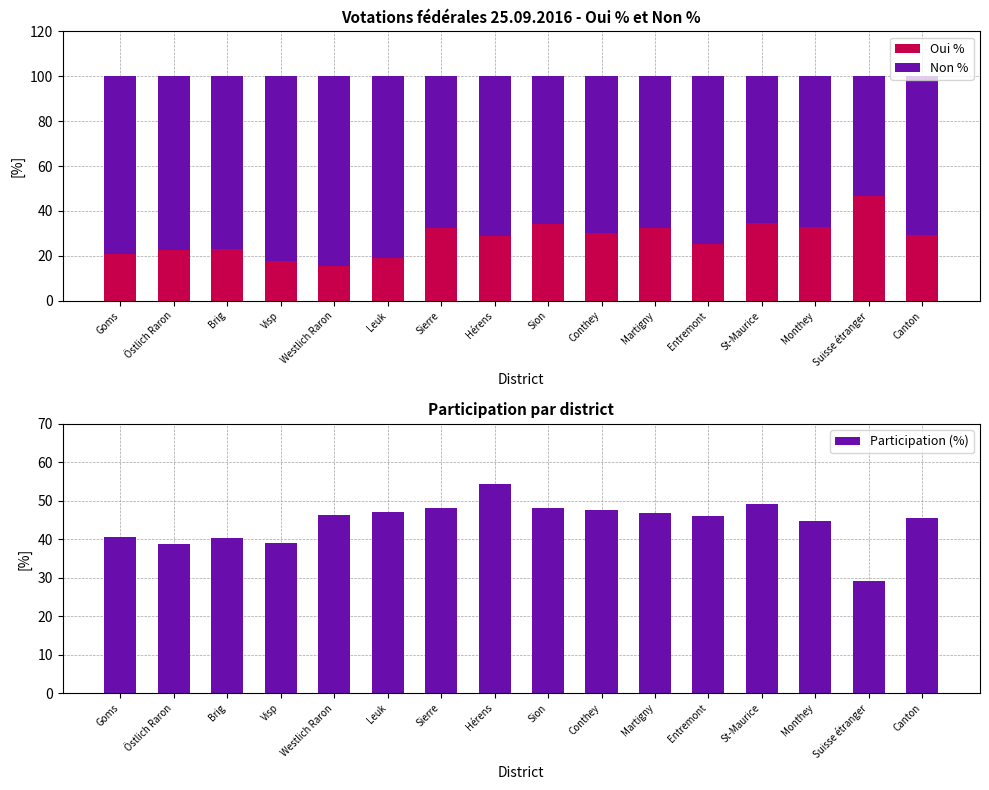

The Non % series shows 74.9 at Entremont. True or false?

True